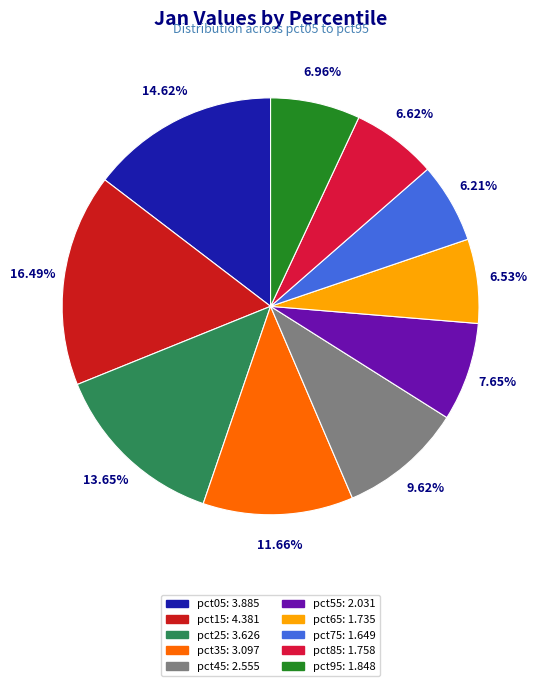

How many segments does this pie chart have?

10